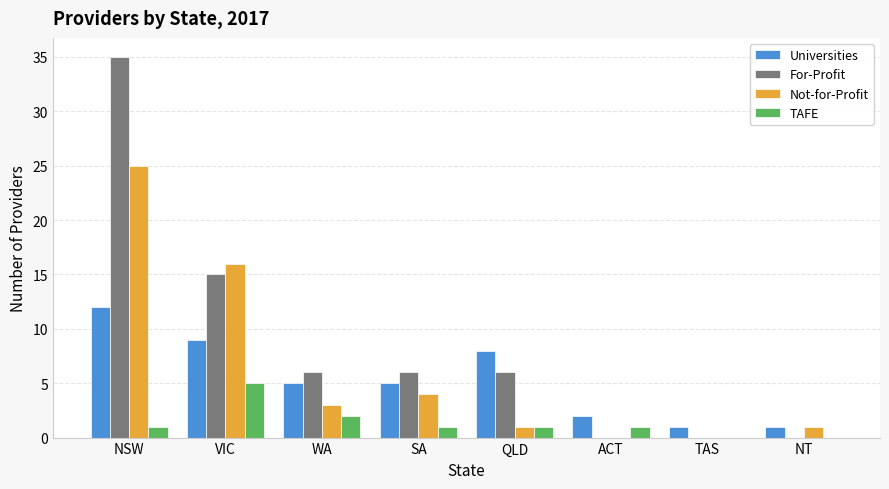

Reading left to right, transcribe all the data shown in this chart.

Universities: 12	9	5	5	8	2	1	1
For-Profit: 35	15	6	6	6	0	0	0
Not-for-Profit: 25	16	3	4	1	0	0	1
TAFE: 1	5	2	1	1	1	0	0